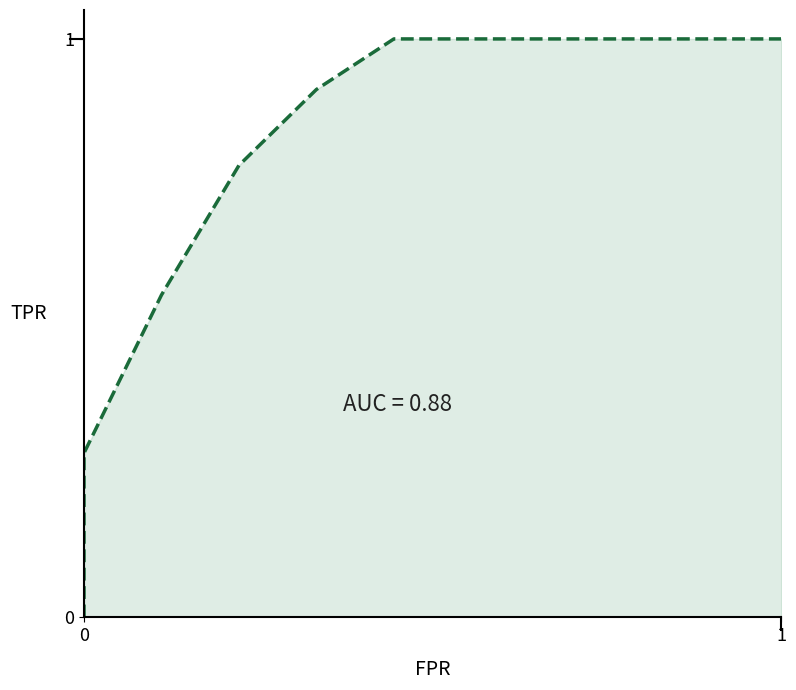

What is the difference between the maximum and minimum values?

1.0